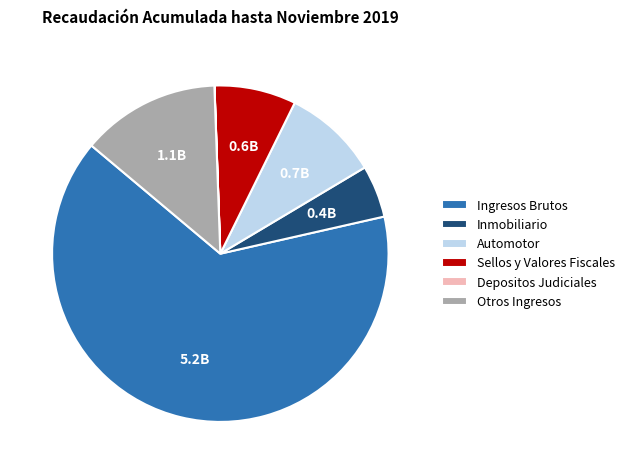

What is the majority slice?

Ingresos Brutos